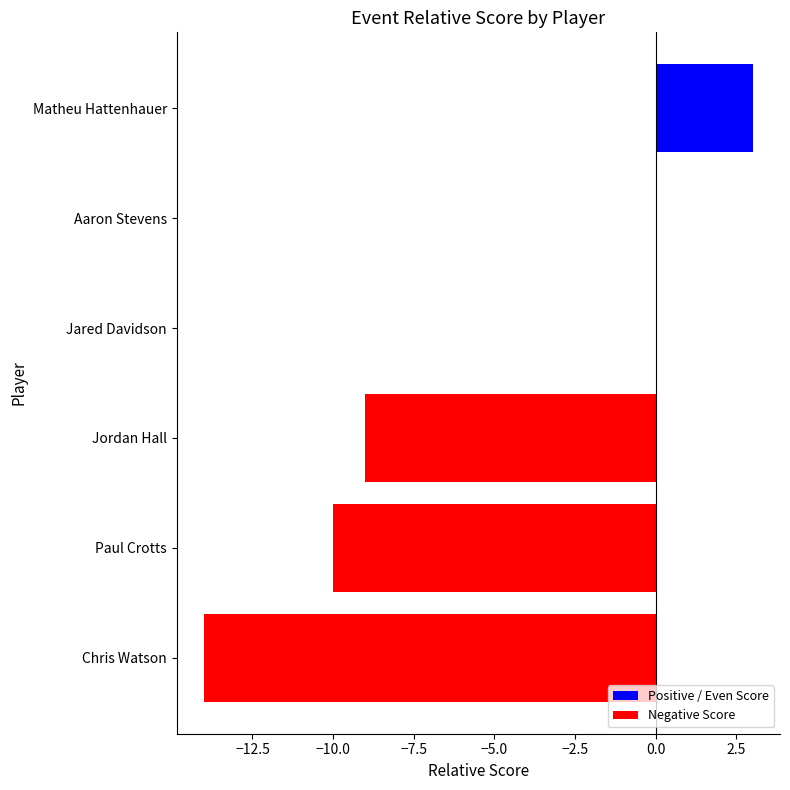

Reading left to right, list all the values displayed in this chart.

Chris Watson=-14	Paul Crotts=-10	Jordan Hall=-9	Jared Davidson=0	Aaron Stevens=0	Matheu Hattenhauer=3